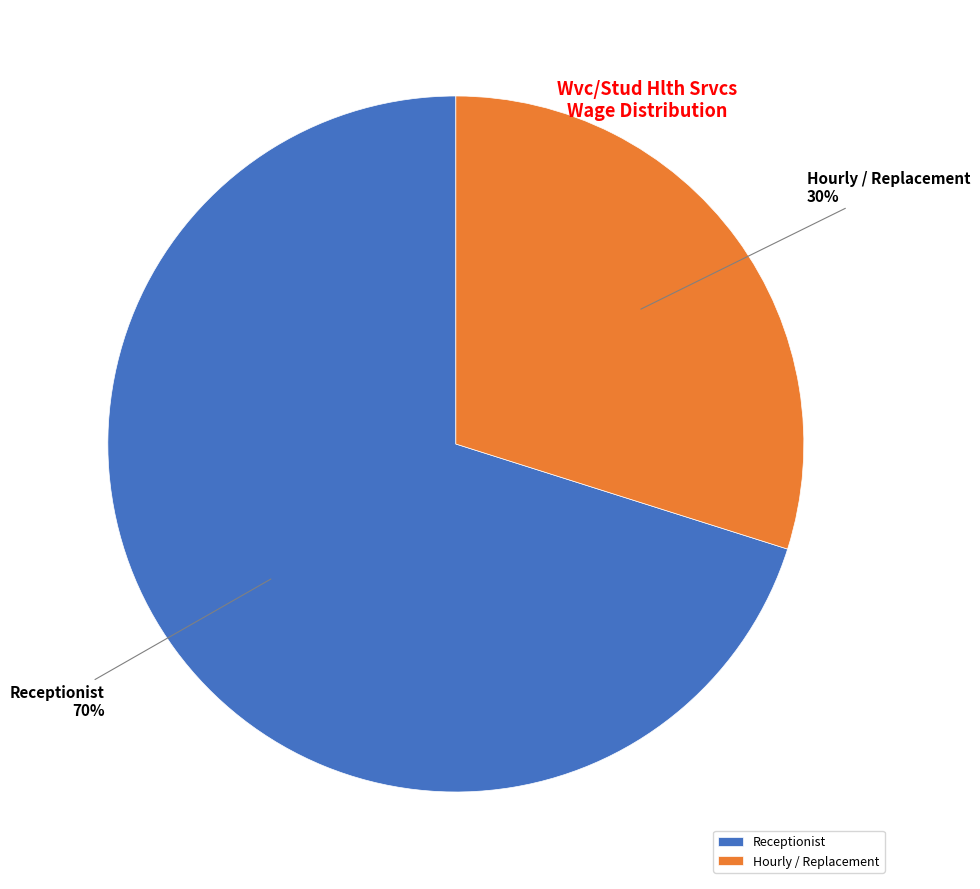

Is it true that Hourly / Replacement is 25% of the pie?

False